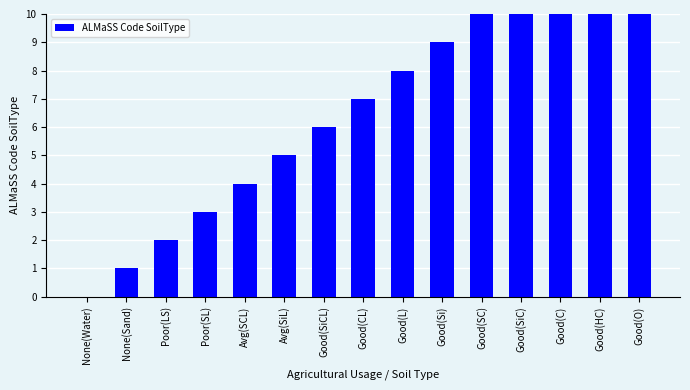

Which has a higher value, Good(Si) or Good(L)?

Good(Si)